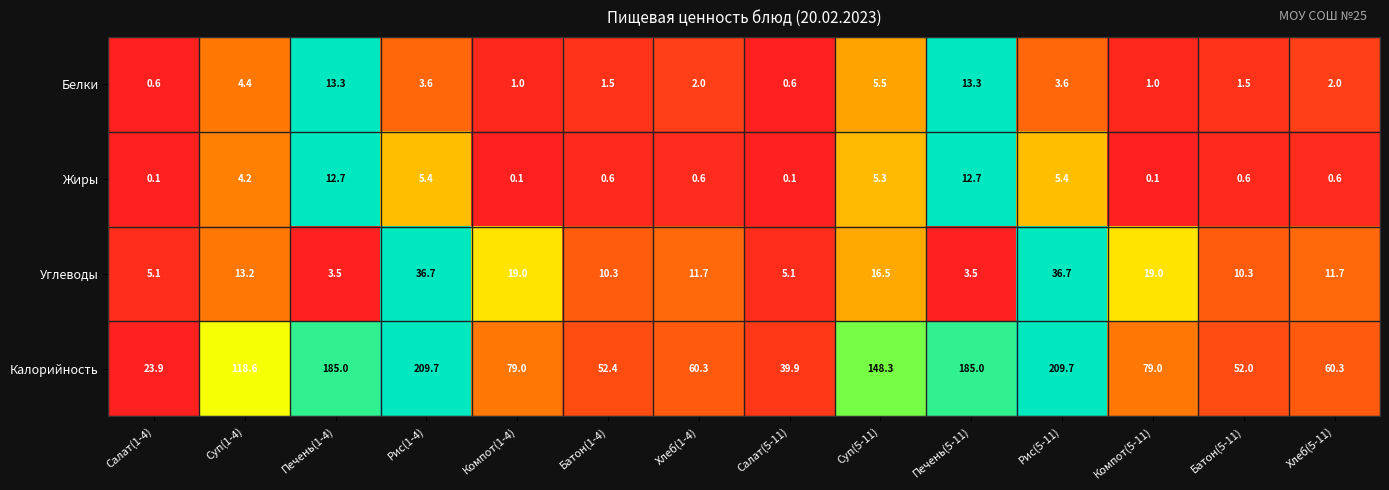

What is the maximum value shown in the chart?

209.7